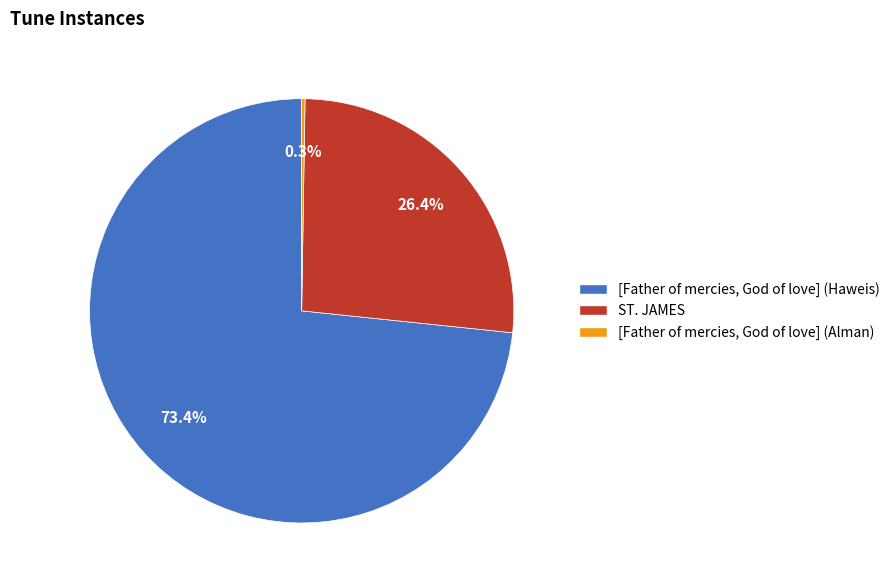

What percentage do ST. JAMES and [Father of mercies, God of love] (Haweis) together represent?

99.7%